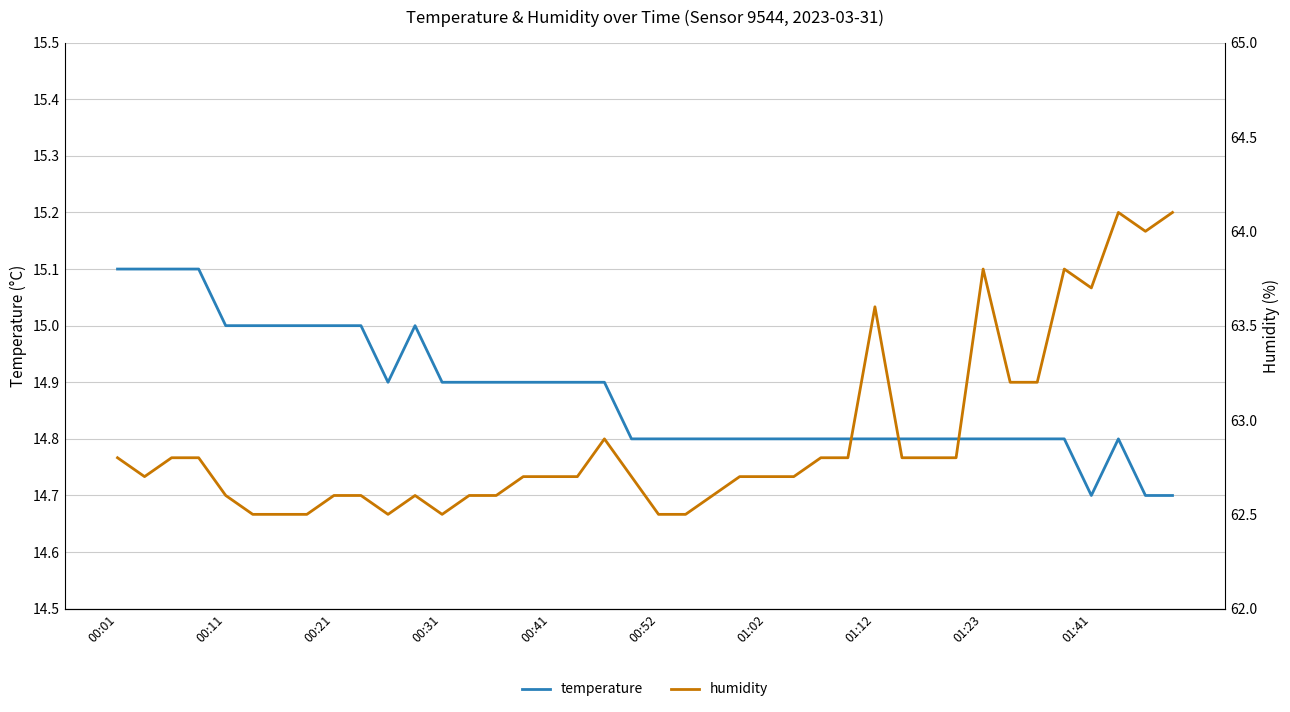

Between 00:01 and 00:31, which series saw the biggest shift?

humidity